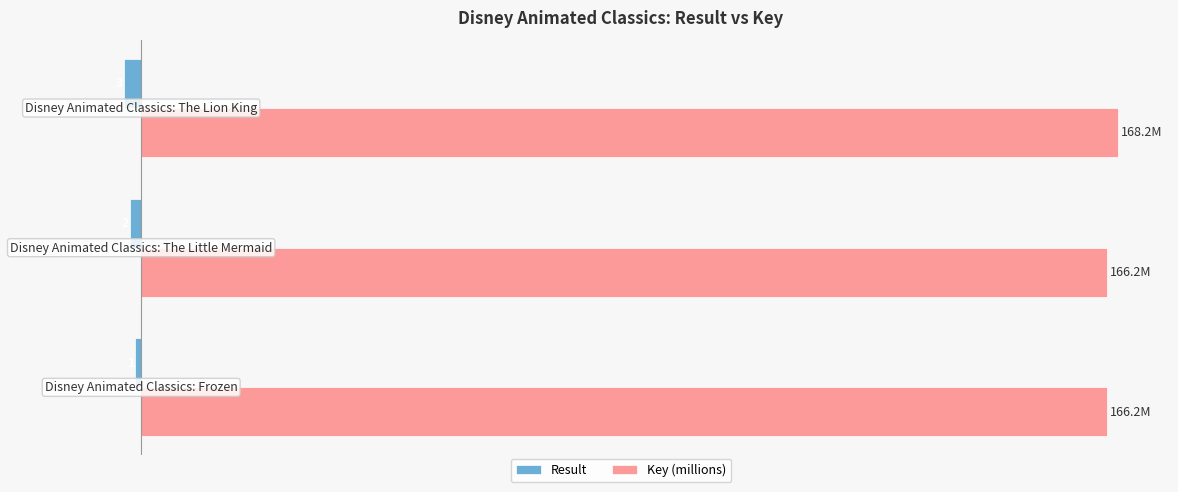

What are all the series names shown in the legend?

Result, Key (millions)